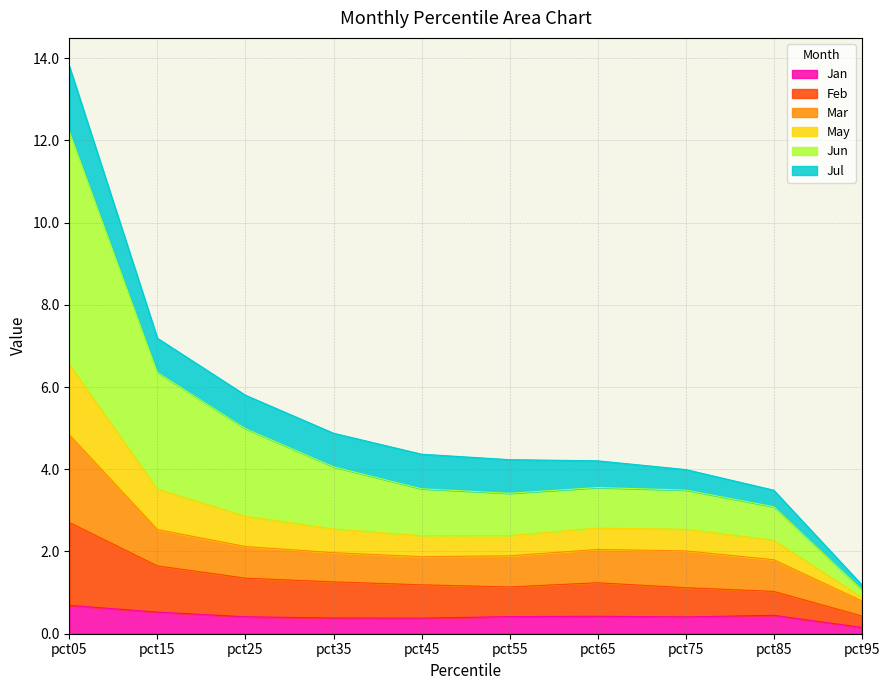

What value does the Mar series have at pct15?

2.5